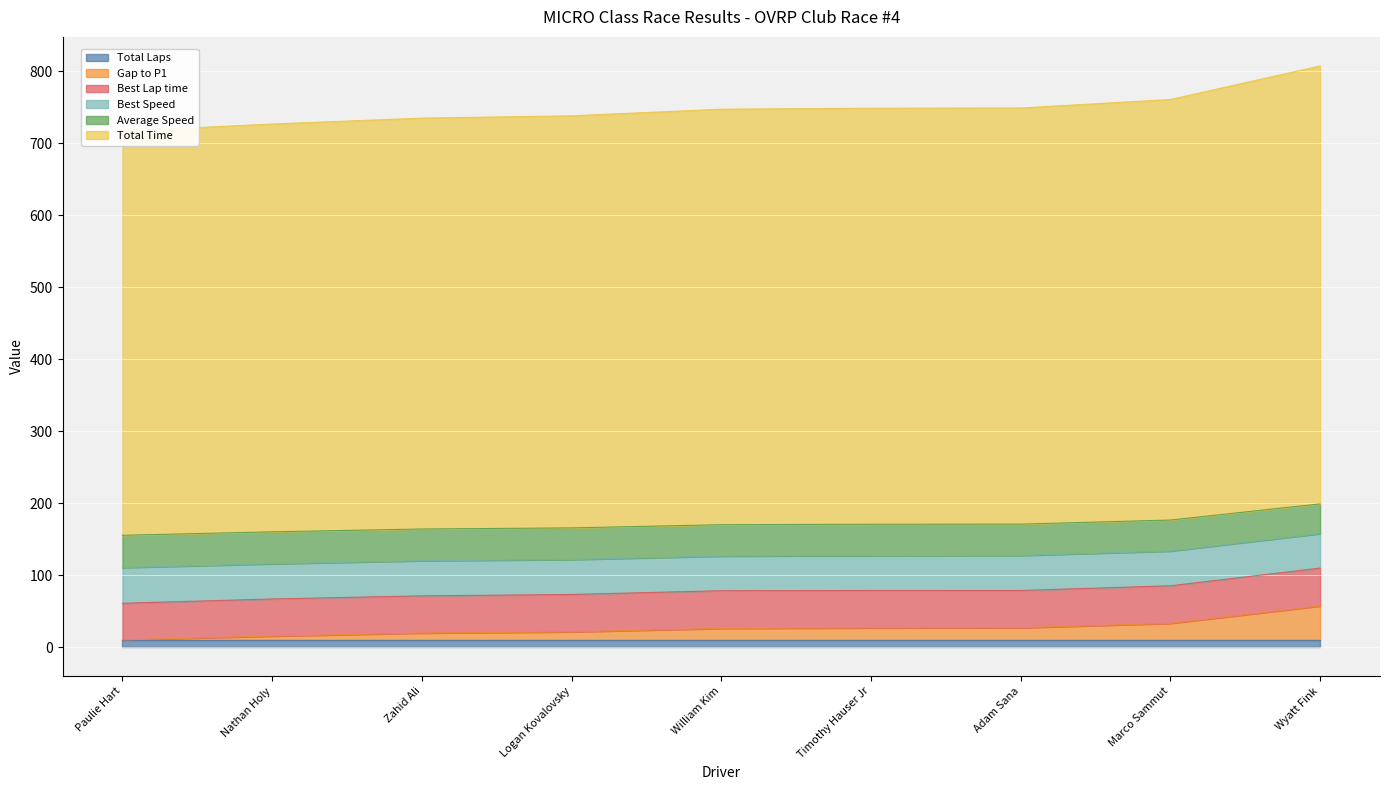

The value of Gap to P1 at Timothy Hauser Jr is 26.6. True or false?

True